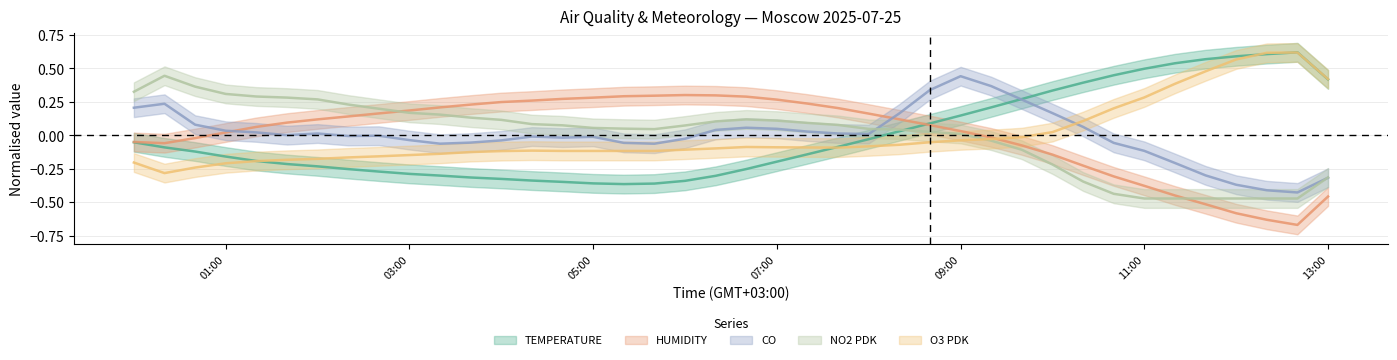

After their last crossing, which series has the higher values: NO2 PDK or TEMPERATURE?

TEMPERATURE